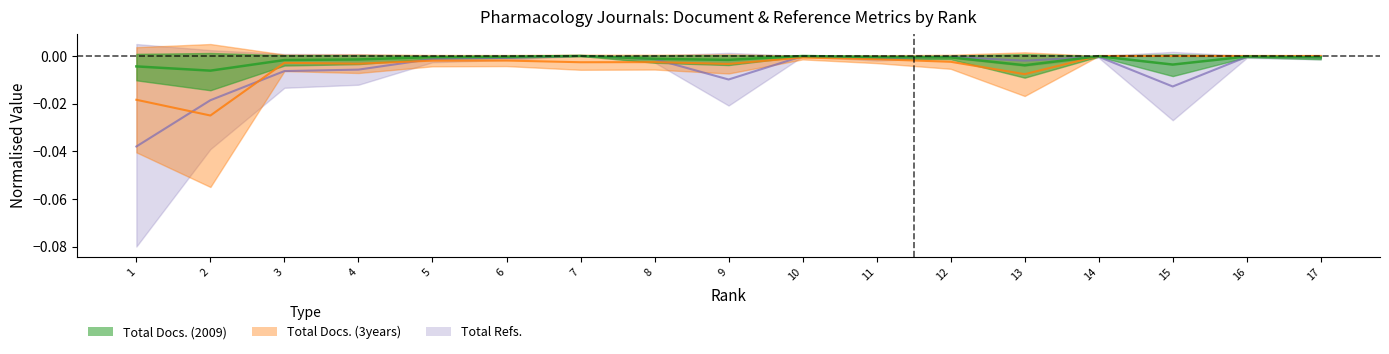

Reading left to right, transcribe all the data shown in this chart.

Total Docs. (2009): 1=-0.0	2=-0.0	3=-0.0	4=-0.0	5=-0.0	6=-0.0	7=-0.0	8=-0.0	9=-0.0	10=-0.0	11=-0.0	12=-0.0	13=-0.0	14=-0.0	15=-0.0	16=-0.0	17=-0.0
Total Docs. (3years): 1=-0.0	2=-0.0	3=-0.0	4=-0.0	5=-0.0	6=-0.0	7=-0.0	8=-0.0	9=-0.0	10=-0.0	11=-0.0	12=-0.0	13=-0.0	14=-0.0	15=-0.0	16=-0.0	17=-0.0
Total Refs.: 1=-0.0	2=-0.0	3=-0.0	4=-0.0	5=-0.0	6=-0.0	7=-0.0	8=-0.0	9=-0.0	10=-0.0	11=-0.0	12=-0.0	13=-0.0	14=-0.0	15=-0.0	16=-0.0	17=-0.0